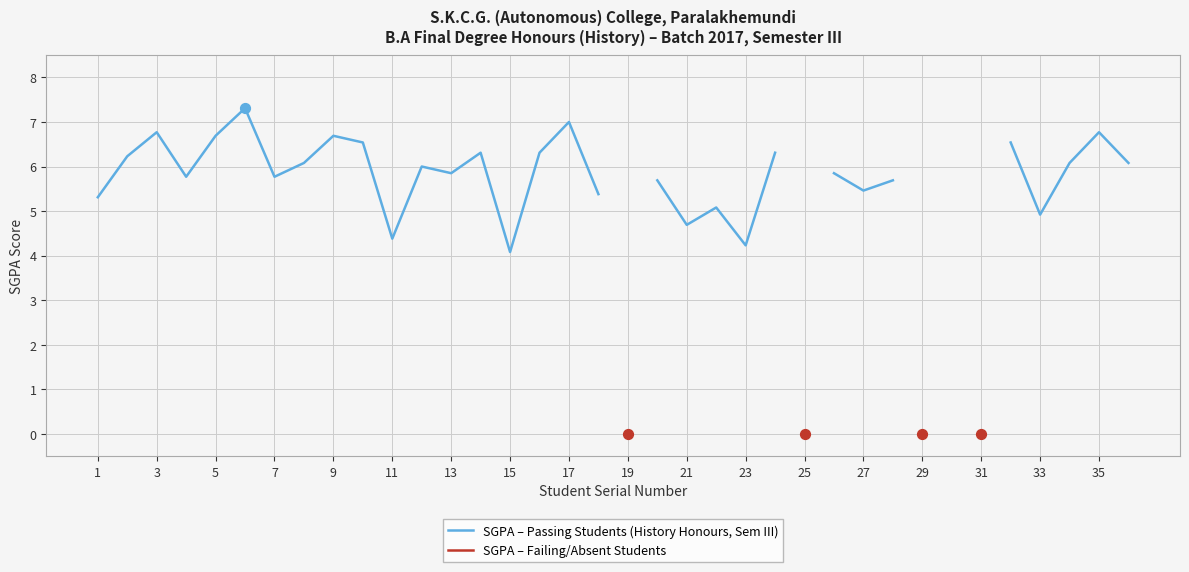

Is the value of SGPA – Failing/Absent Students at 25 greater than the value of SGPA – Passing Students (History Honours, Sem III) at 29?

No